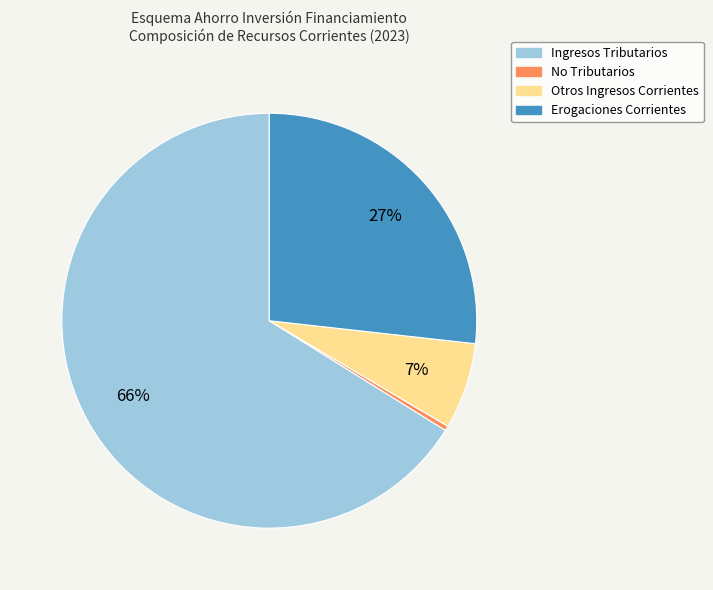

What percentage is the Otros Ingresos Corrientes slice, to the nearest percent?

7%